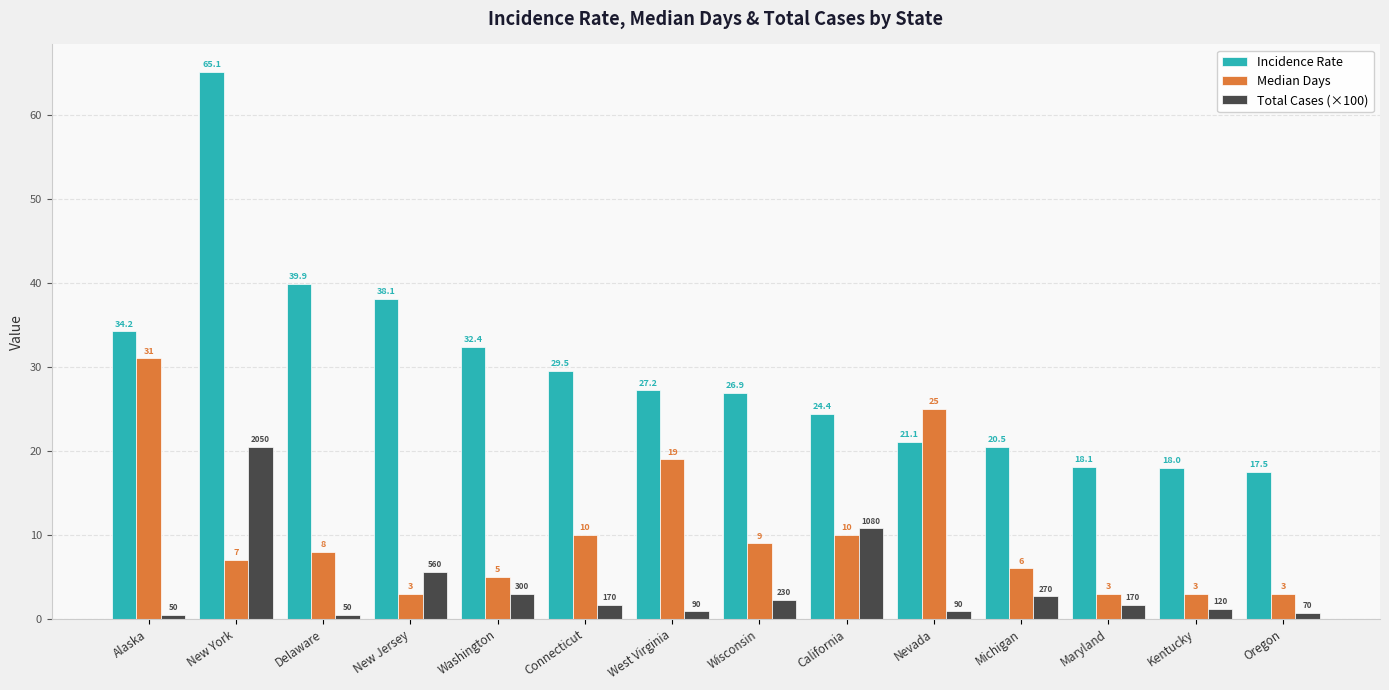

Which label corresponds to the largest value in the chart?

New York